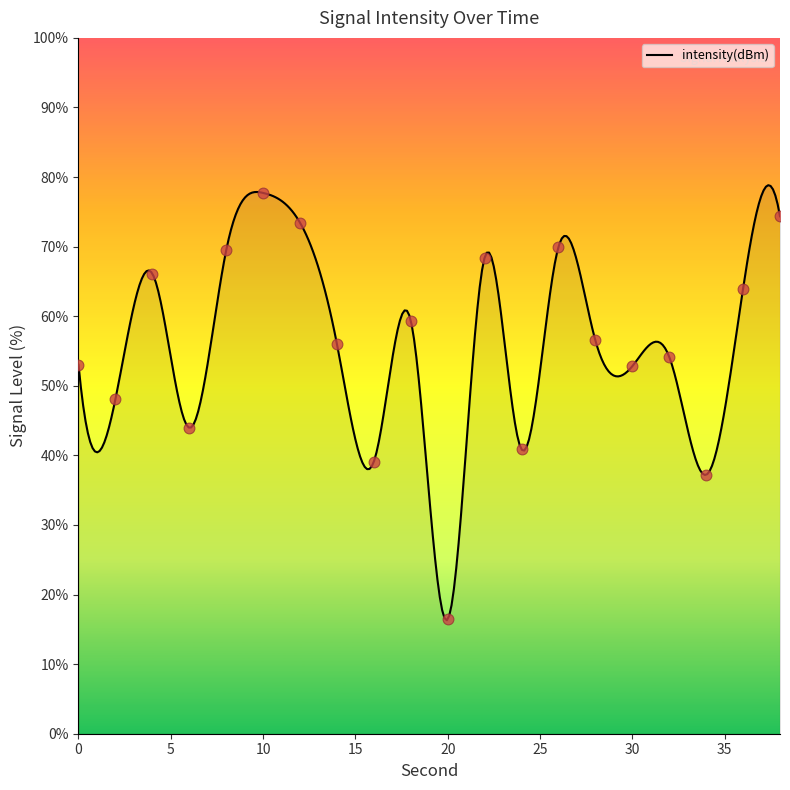

What is the change in value from 2 to 22?

+20.4